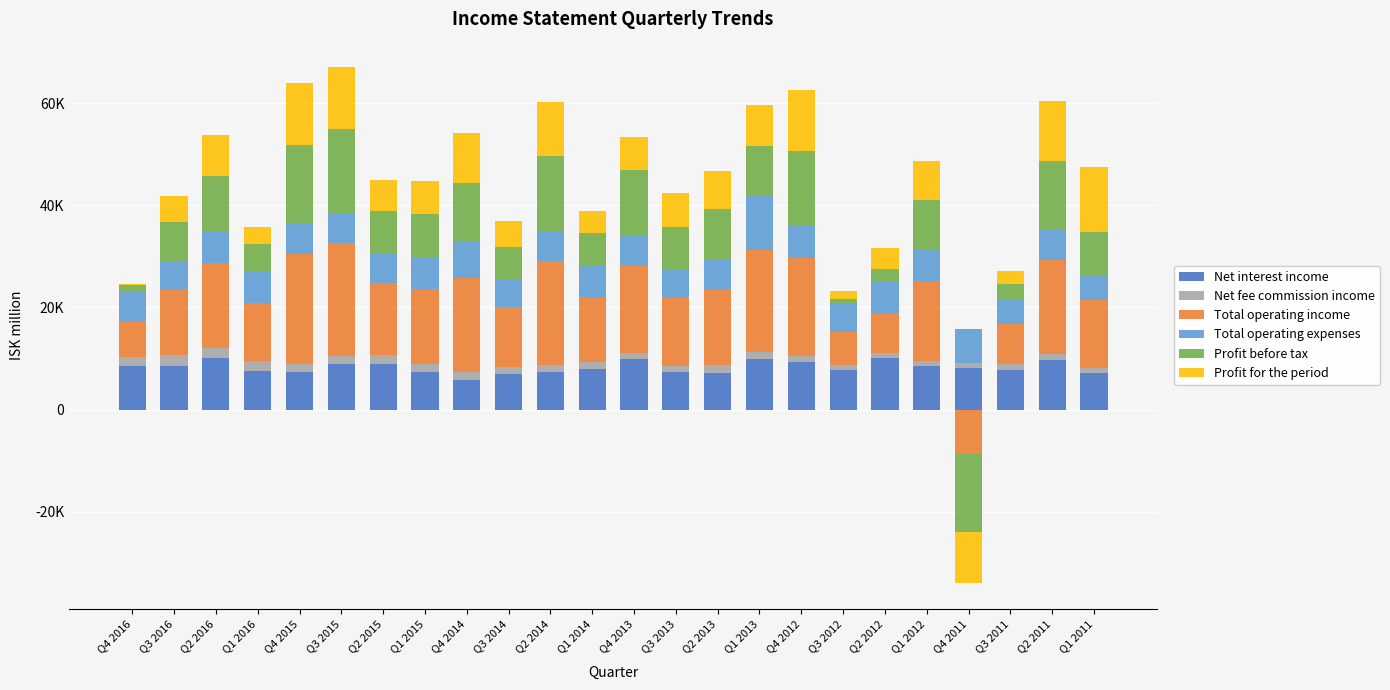

Are the bars horizontal?

No